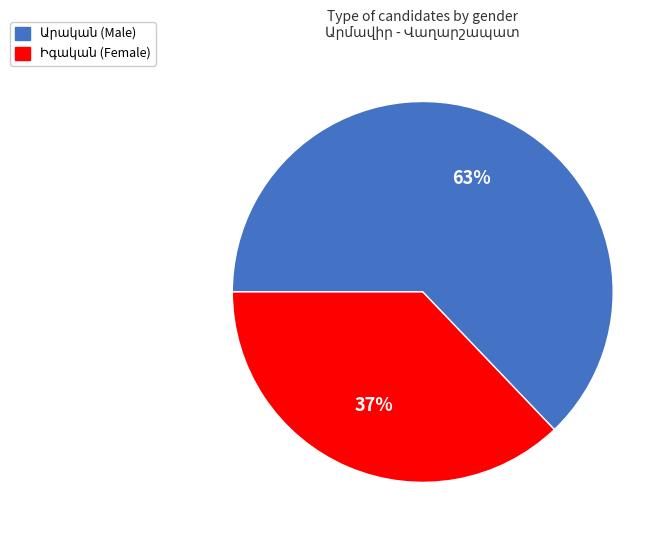

To the nearest percent, what is the average slice percentage?

50%